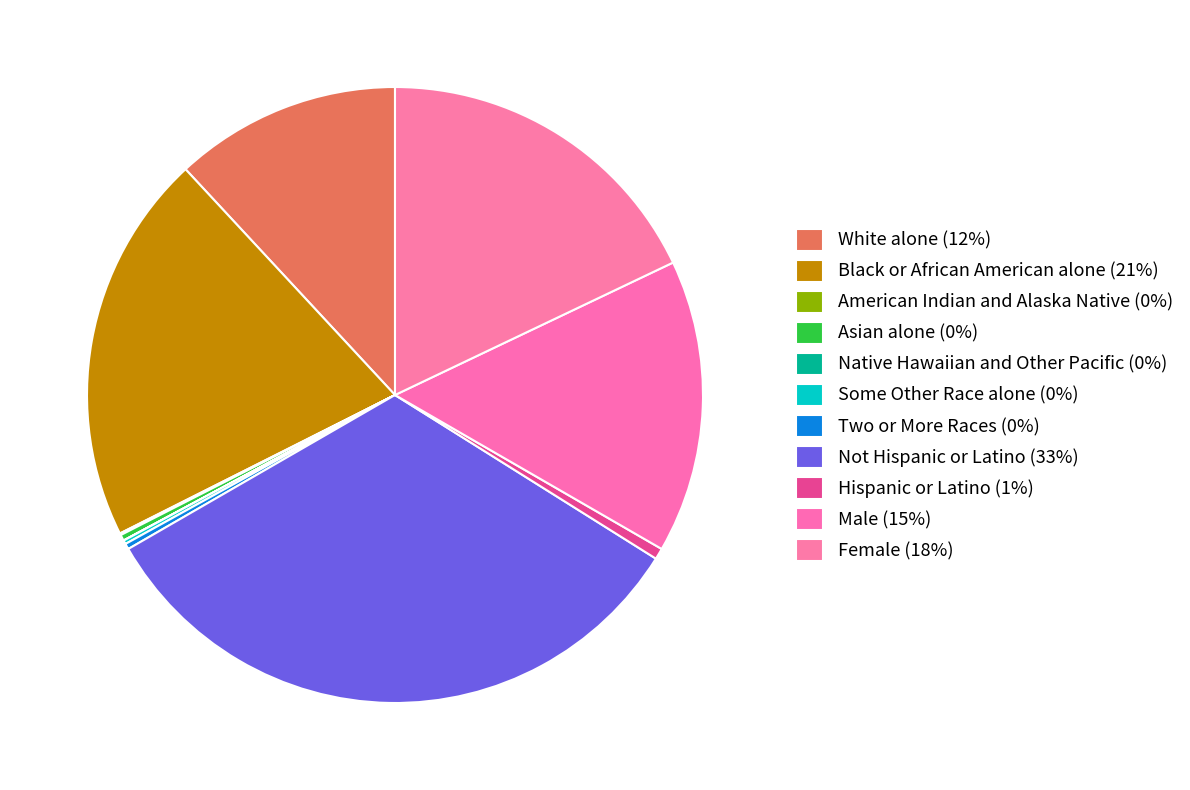

Does American Indian and Alaska Native account for over 50% of the chart?

No